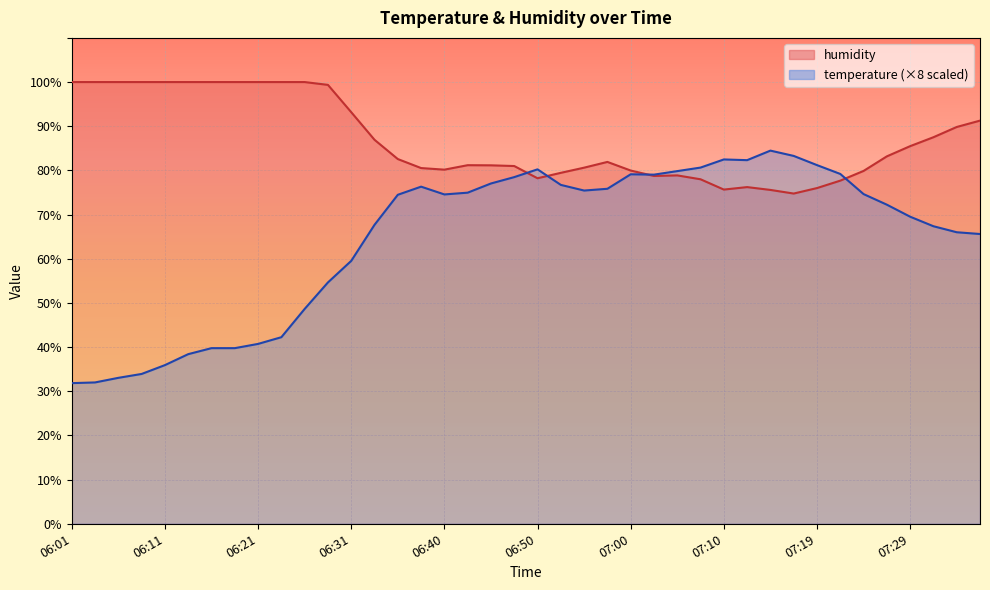

Count the number of data series in this chart.

2